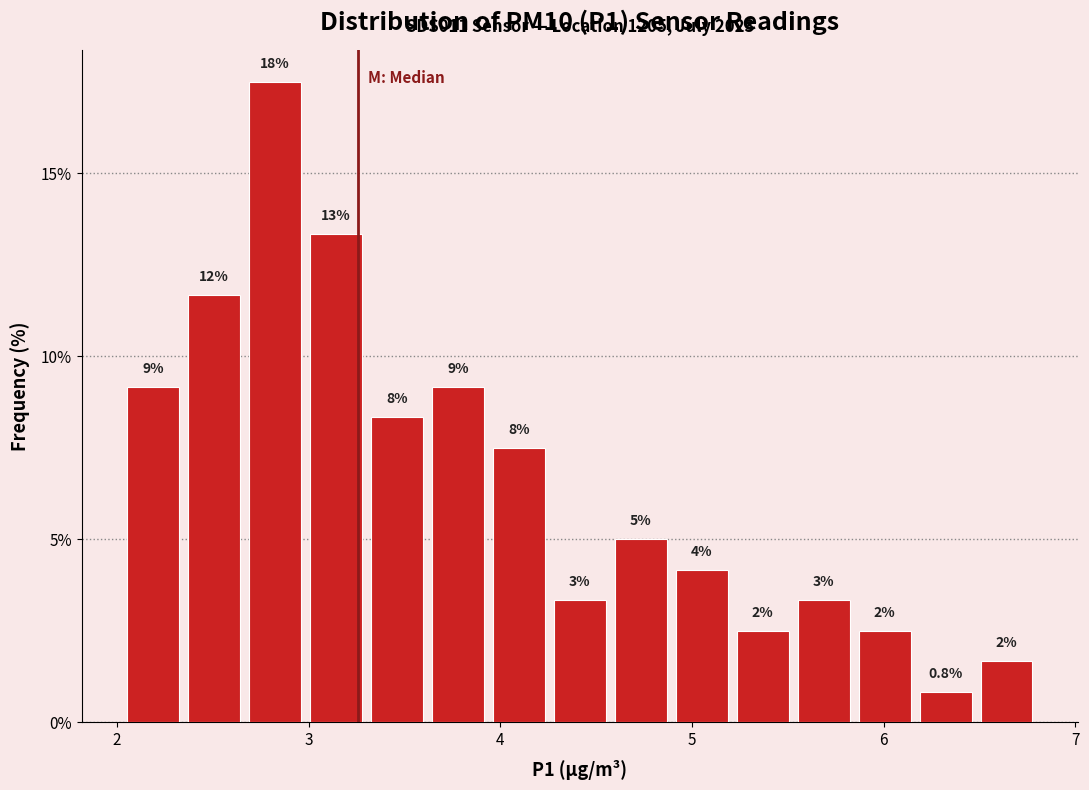

Read against the x-axis, roughly where is the centre of the tallest bar?

2.8